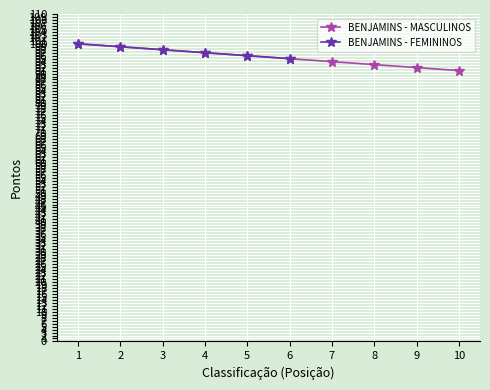

What is the sum of all values?

955